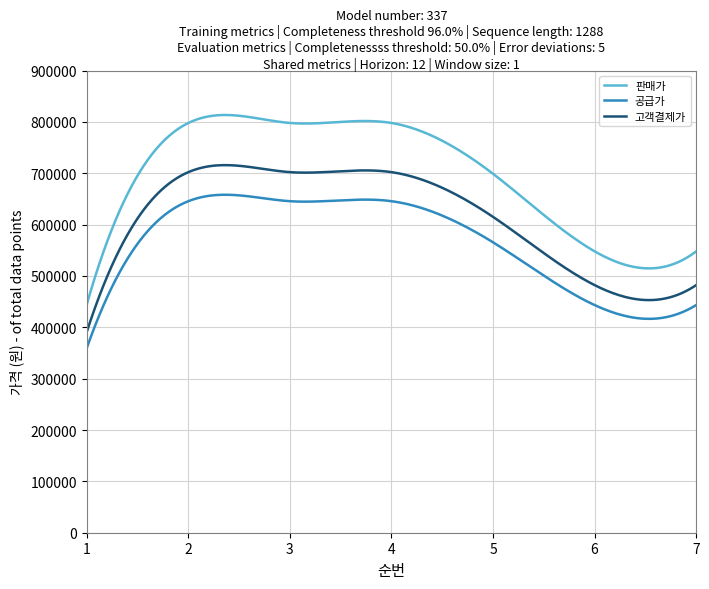

Rank the series by their average value, from highest to lowest.

판매가, 고객결제가, 공급가